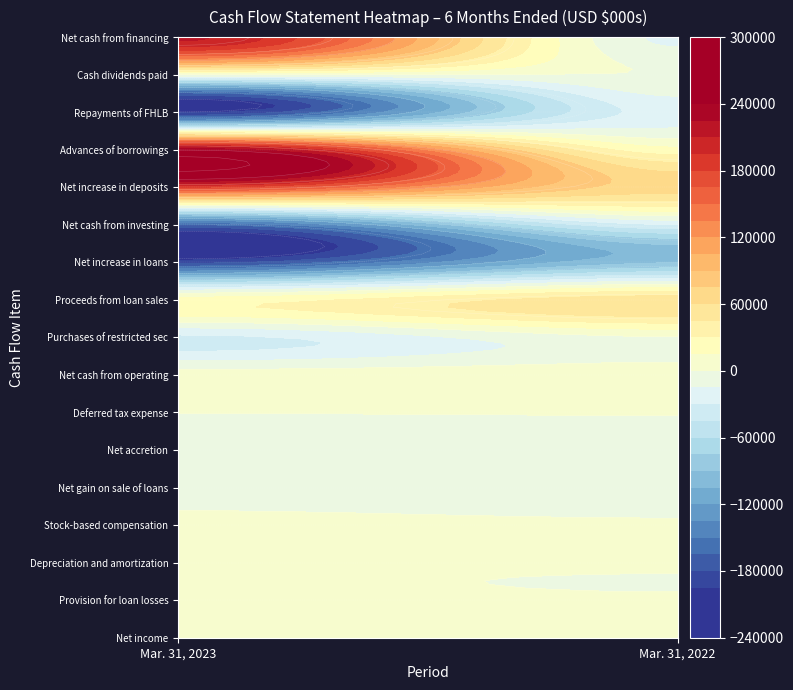

Reading left to right, transcribe all the data shown in this chart.

Net income: 8547	12397
Provision for loan losses: 2432	1400
Depreciation and amortization: 850	819
Stock-based compensation: 1233	679
Net gain on sale of loans: -1573	-3067
Net accretion: -358	-2743
Deferred tax expense: 406	978
Net cash from operating: 7495	9748
Purchases of restricted sec: -33434	-1157
Proceeds from loan sales: 22376	54512
Net increase in loans: -185023	-91406
Net cash from investing: -166308	-31060
Net increase in deposits: 179458	66225
Advances of borrowings: 237725	20000
Repayments of FHLB: -199500	-24000
Cash dividends paid: -1463	-588
Net cash from financing: 213221	-18092